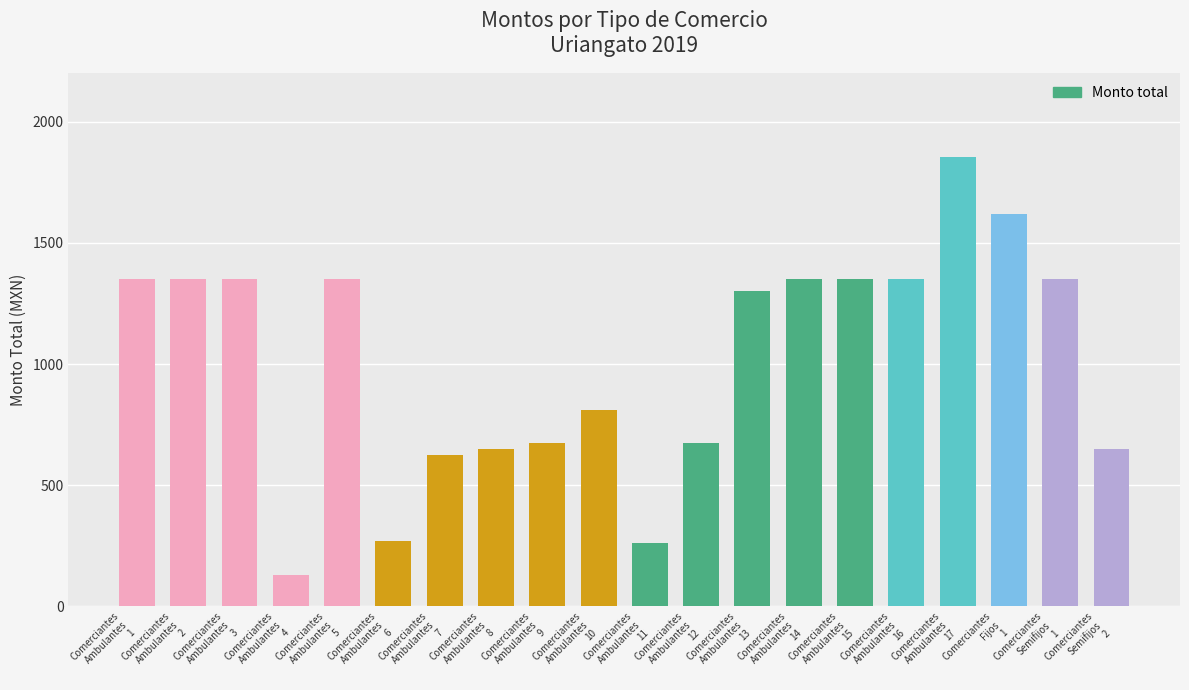

Which has a higher value, Comerciantes
Ambulantes
7 or Comerciantes
Ambulantes
5?

Comerciantes
Ambulantes
5